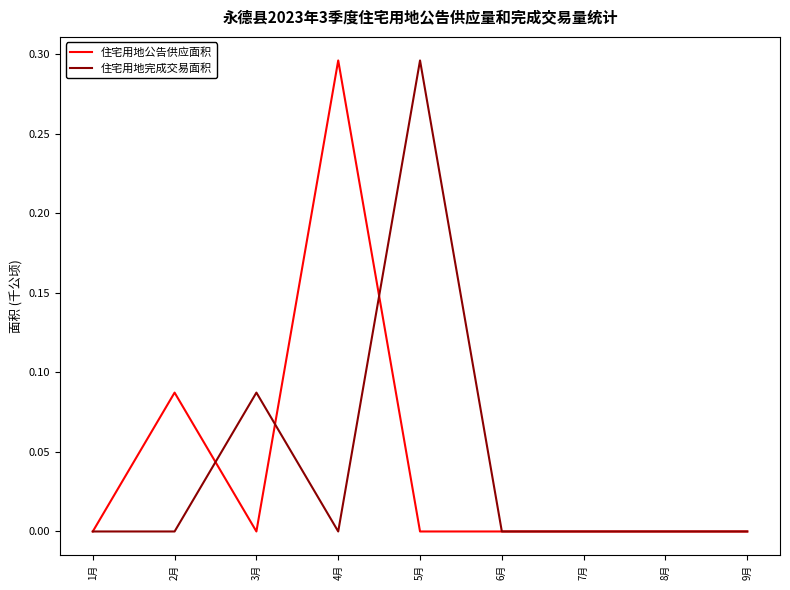

Is the value of 住宅用地完成交易面积 at 4月 greater than the value of 住宅用地公告供应面积 at 4月?

No